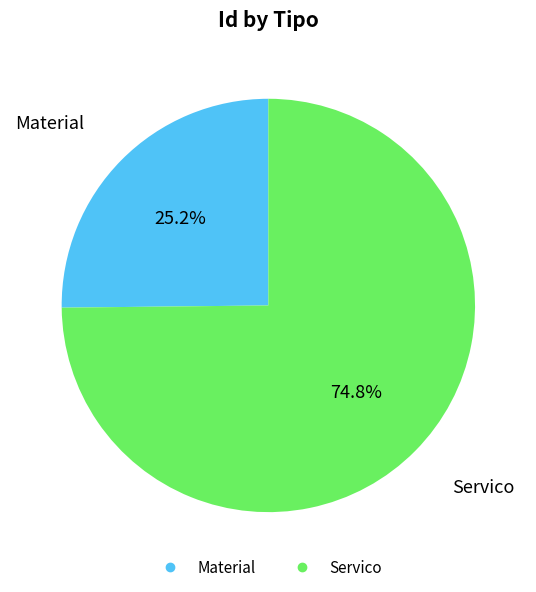

Count the number of slices in the pie.

2